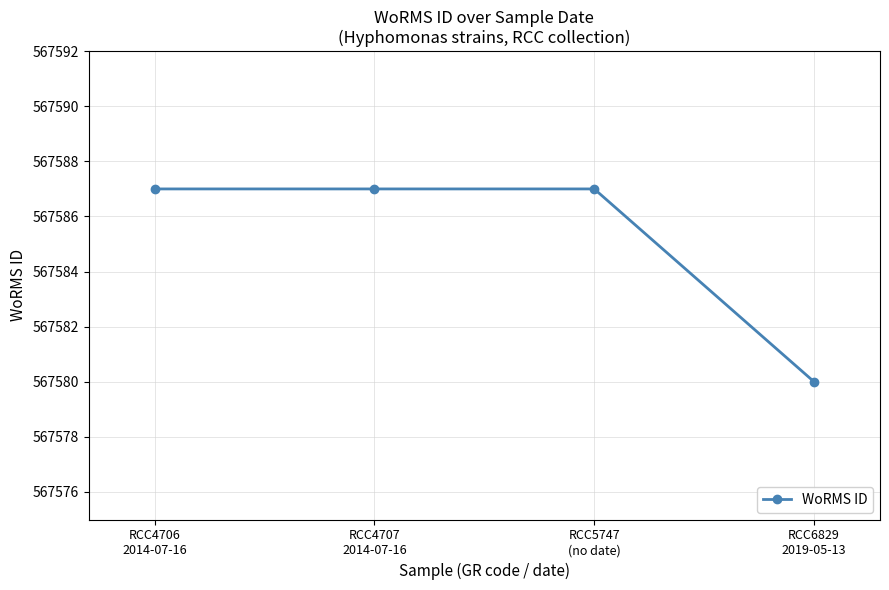

At which category does the chart reach its minimum across all series?

RCC6829
2019-05-13